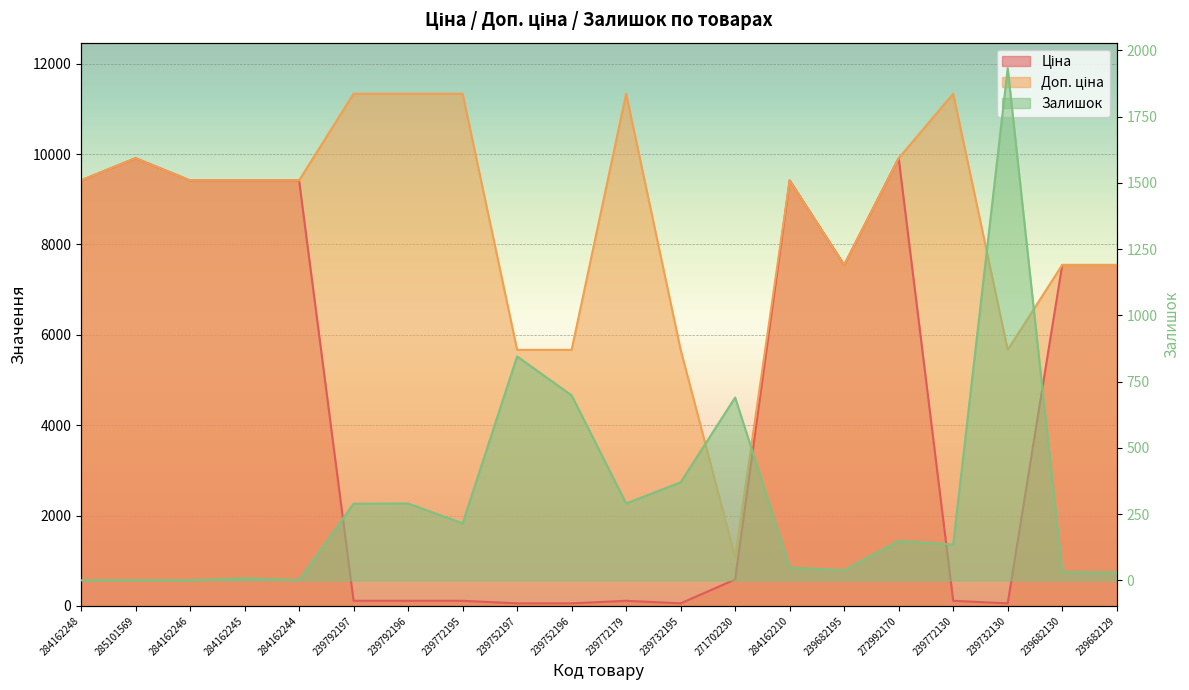

What is the spread (max minus min) of values at 285101569?

9908.5